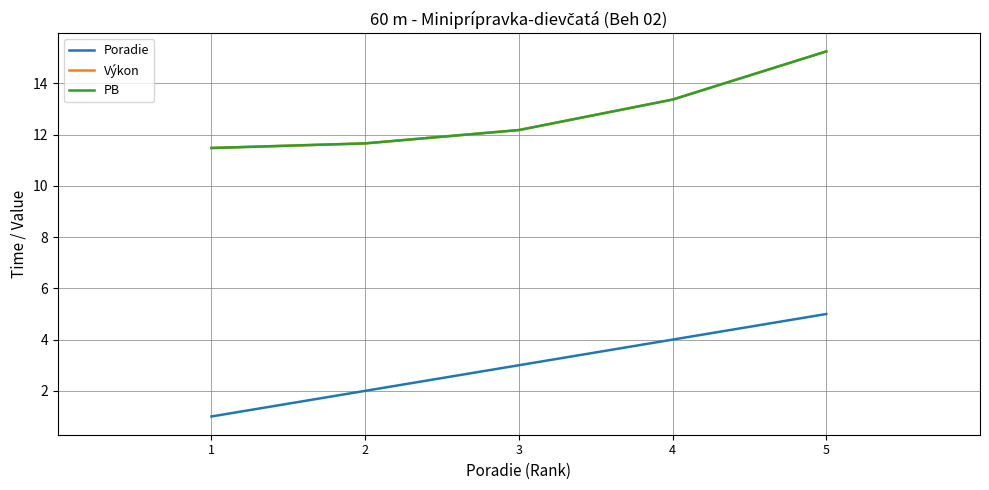

Rank the series at 5 from lowest to highest value.

Poradie, Výkon, PB